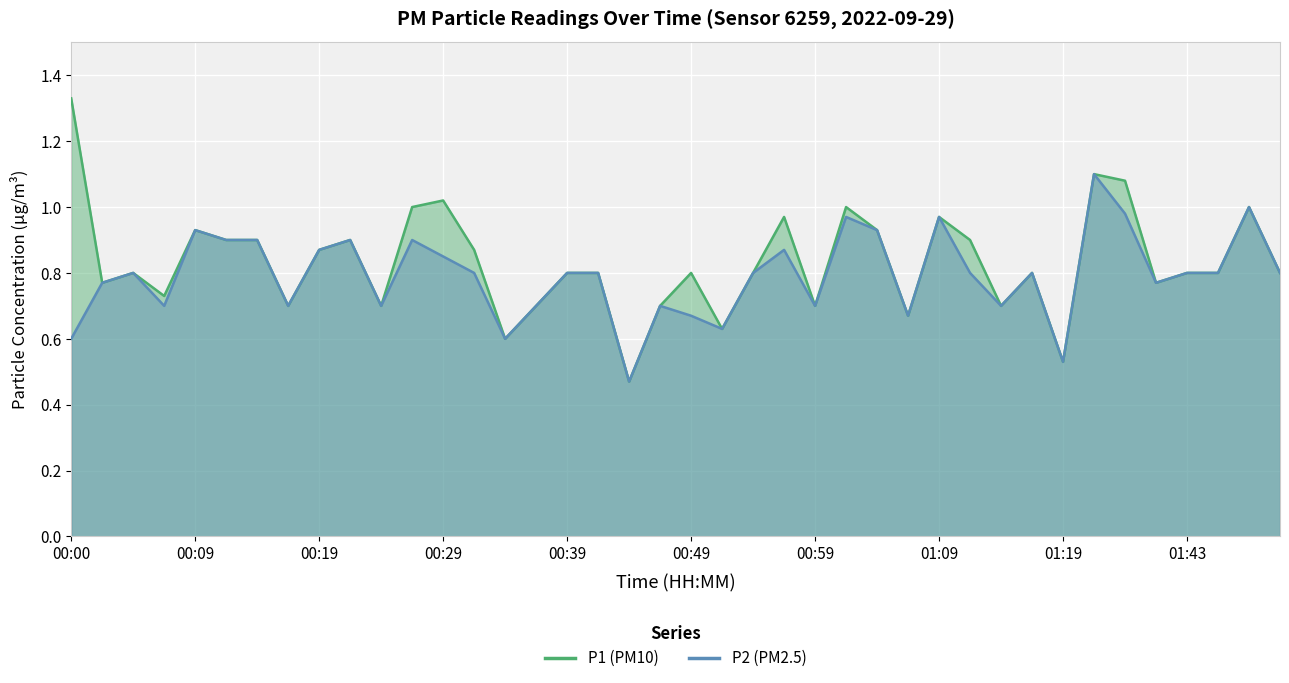

Reading left to right, transcribe all the data shown in this chart.

P1: 00:00=1.3	00:02=0.8	00:05=0.8	00:07=0.7	00:09=0.9	00:12=0.9	00:14=0.9	00:17=0.7	00:19=0.9	00:22=0.9	00:24=0.7	00:26=1.0	00:29=1.0	00:31=0.9	00:34=0.6	00:36=0.7	00:39=0.8	00:41=0.8	00:44=0.5	00:46=0.7	00:49=0.8	00:52=0.6	00:54=0.8	00:57=1.0	00:59=0.7	01:02=1.0	01:04=0.9	01:07=0.7	01:09=1.0	01:12=0.9	01:14=0.7	01:16=0.8	01:19=0.5	01:22=1.1	01:27=1.1	01:40=0.8	01:43=0.8	01:45=0.8	01:48=1.0	01:50=0.8
P2: 00:00=0.6	00:02=0.8	00:05=0.8	00:07=0.7	00:09=0.9	00:12=0.9	00:14=0.9	00:17=0.7	00:19=0.9	00:22=0.9	00:24=0.7	00:26=0.9	00:29=0.8	00:31=0.8	00:34=0.6	00:36=0.7	00:39=0.8	00:41=0.8	00:44=0.5	00:46=0.7	00:49=0.7	00:52=0.6	00:54=0.8	00:57=0.9	00:59=0.7	01:02=1.0	01:04=0.9	01:07=0.7	01:09=1.0	01:12=0.8	01:14=0.7	01:16=0.8	01:19=0.5	01:22=1.1	01:27=1.0	01:40=0.8	01:43=0.8	01:45=0.8	01:48=1.0	01:50=0.8